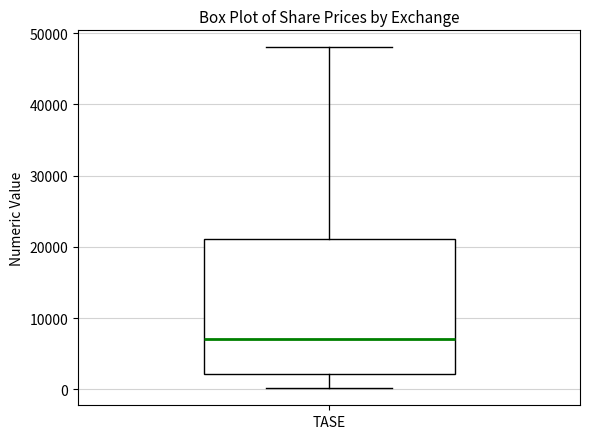

Read this box plot against the y-axis: the position of the median line, the range covered by the box, and the ends of both whiskers. The values are not printed on the chart, so give them approximately, as read against the axis.

median 7000, box 2000 to 21000, whiskers 0 to 48000